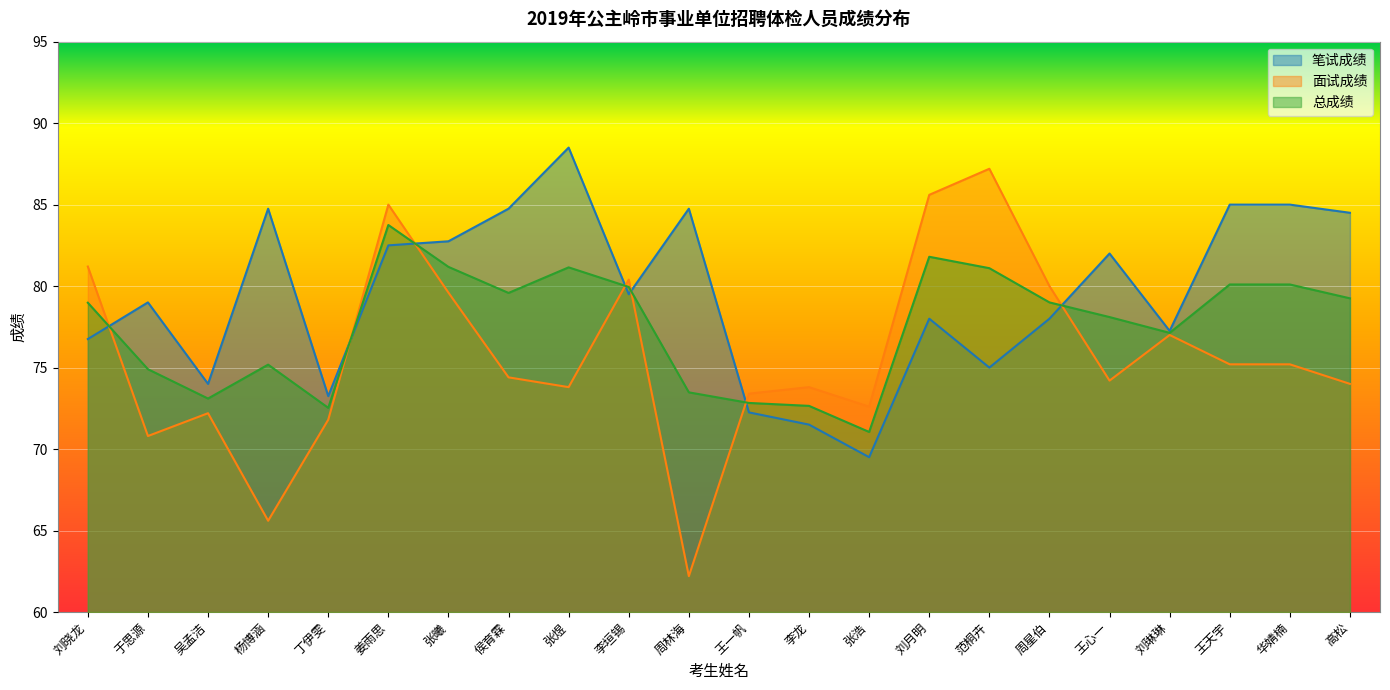

True or false: 总成绩 has a value of 72.7 at 李龙.

True